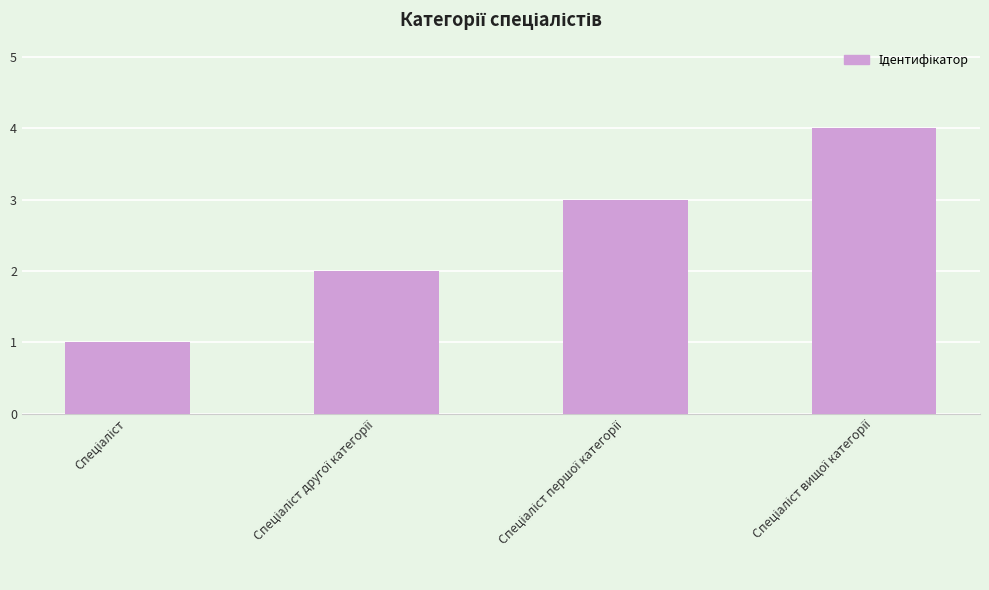

What is the difference between the maximum and minimum values?

3